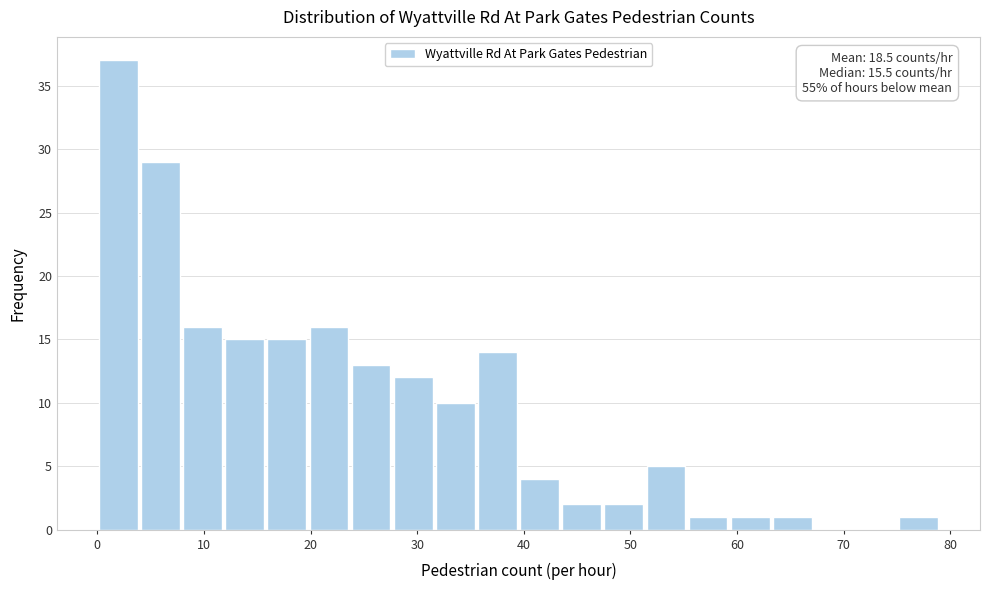

Around what value on the x-axis is the tallest bar? Give the approximate position of its centre, as read against the axis.

2